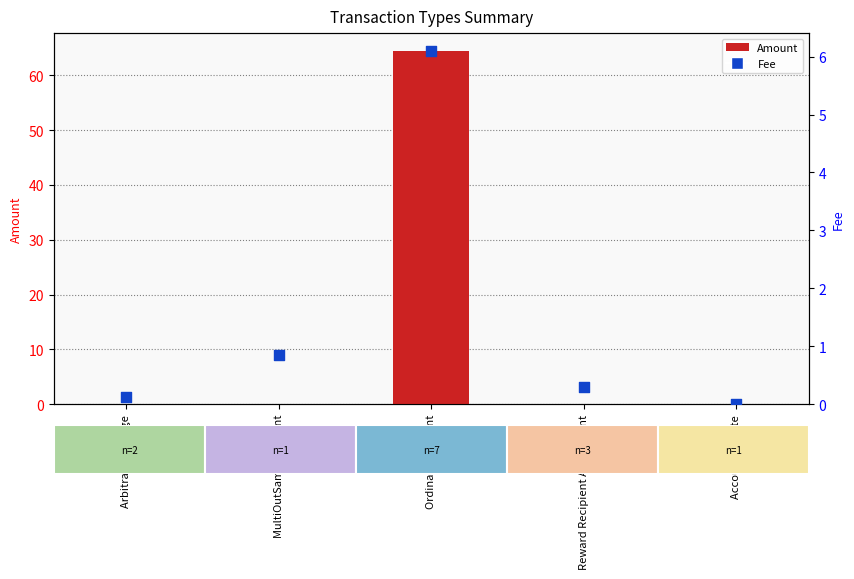

Which series has the widest spread of Y values?

Amount